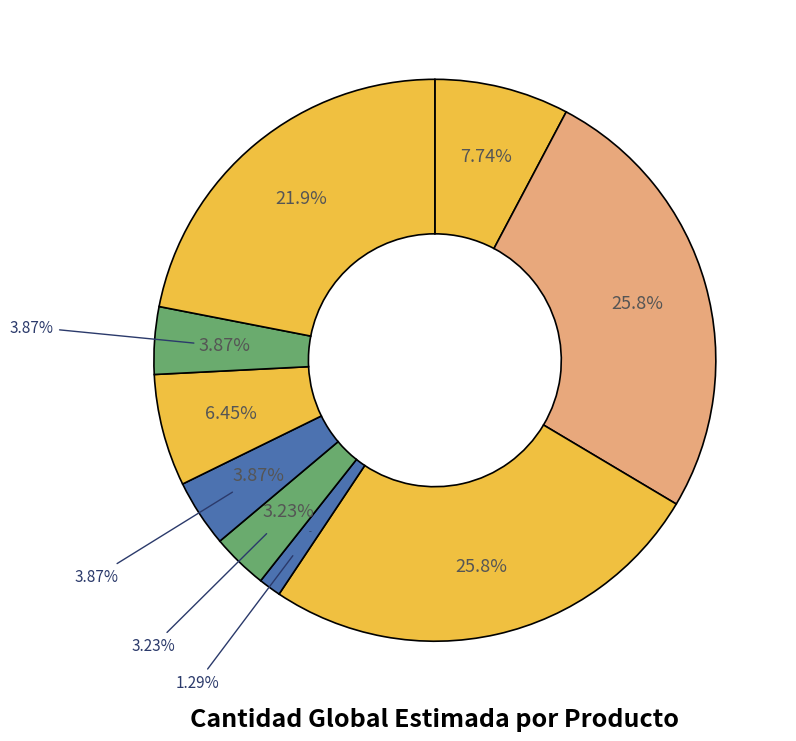

What is the change in value from Alcoholes o sus sustitutos to Desinfectantes domesticos?

-35